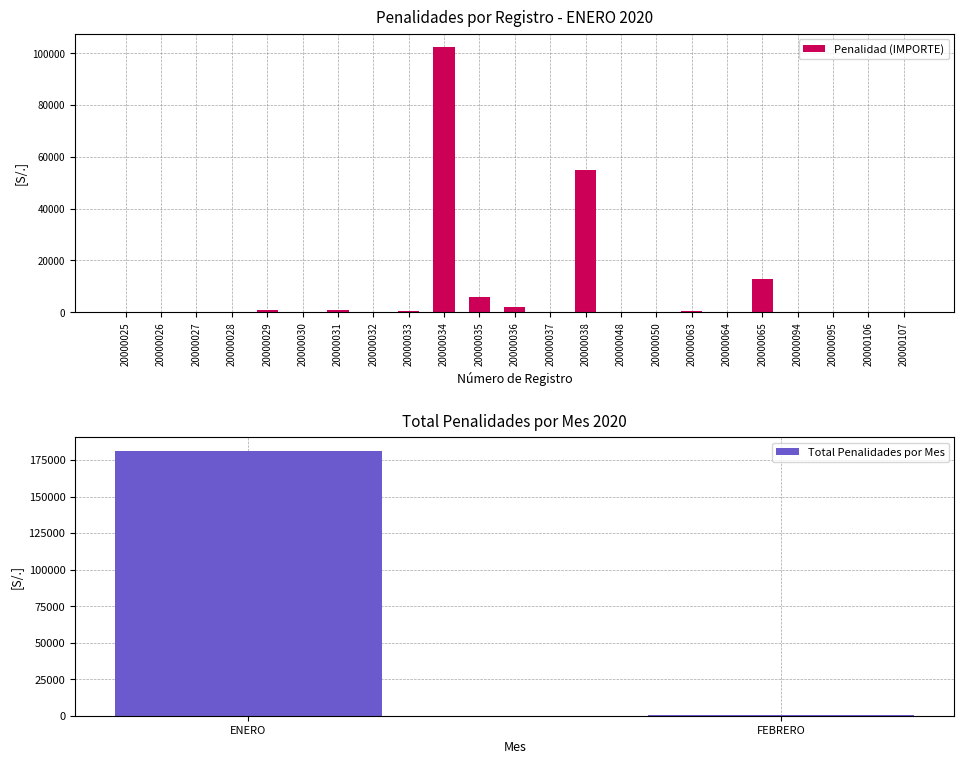

List the labels in order of value, smallest first.

20000037, 20000048, 20000094, 20000030, 20000032, 20000026, 20000027, 20000025, 20000106, 20000050, 20000064, 20000095, 20000107, 20000028, 20000063, 20000033, 20000029, 20000031, 20000036, 20000035, 20000065, 20000038, 20000034